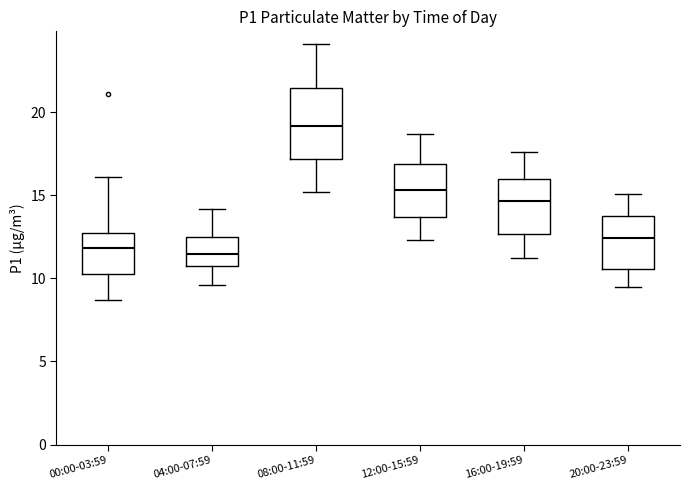

Where does the lower whisker of the box for 08:00-11:59 end on the y-axis? The values are not printed on the chart, so give them approximately, as read against the axis.

15.0